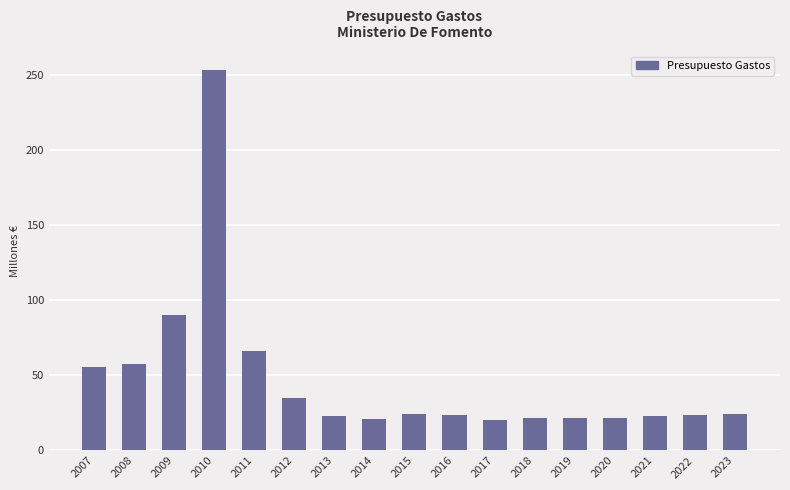

True or false: the data shows 34.6 at 2022.

False